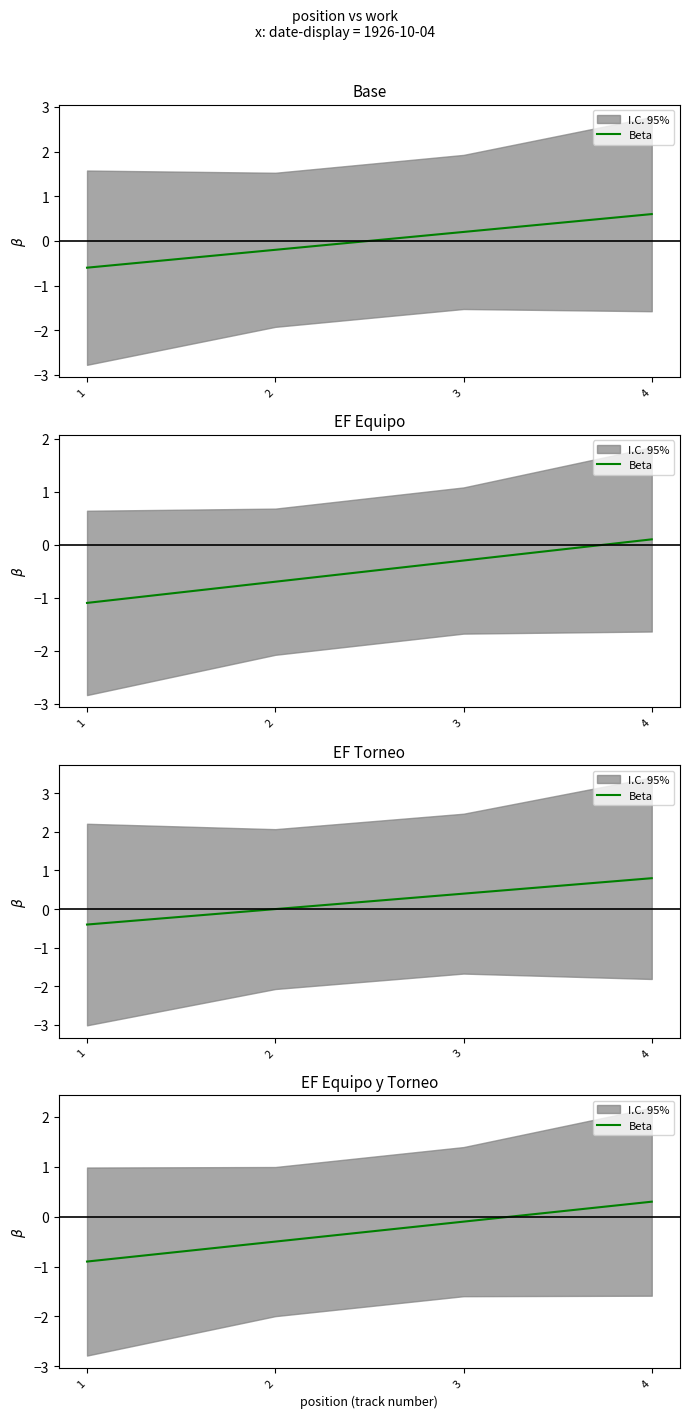

Which has a higher value, 1 or 4?

4